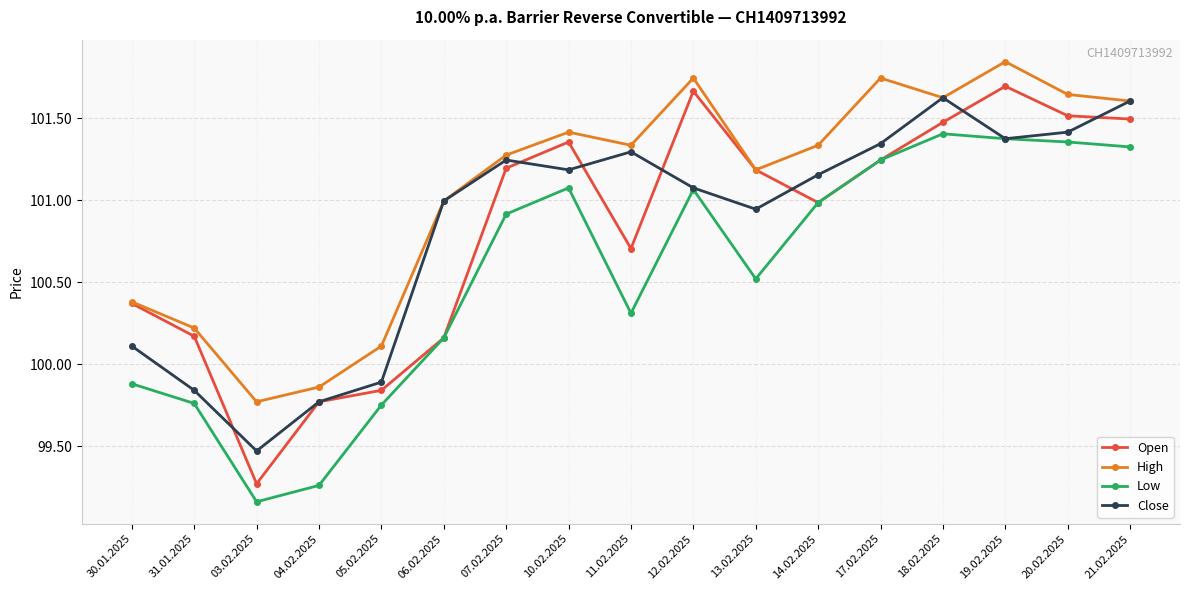

What is the approximate value of Close at 14.02.2025, to the nearest 50?

101150